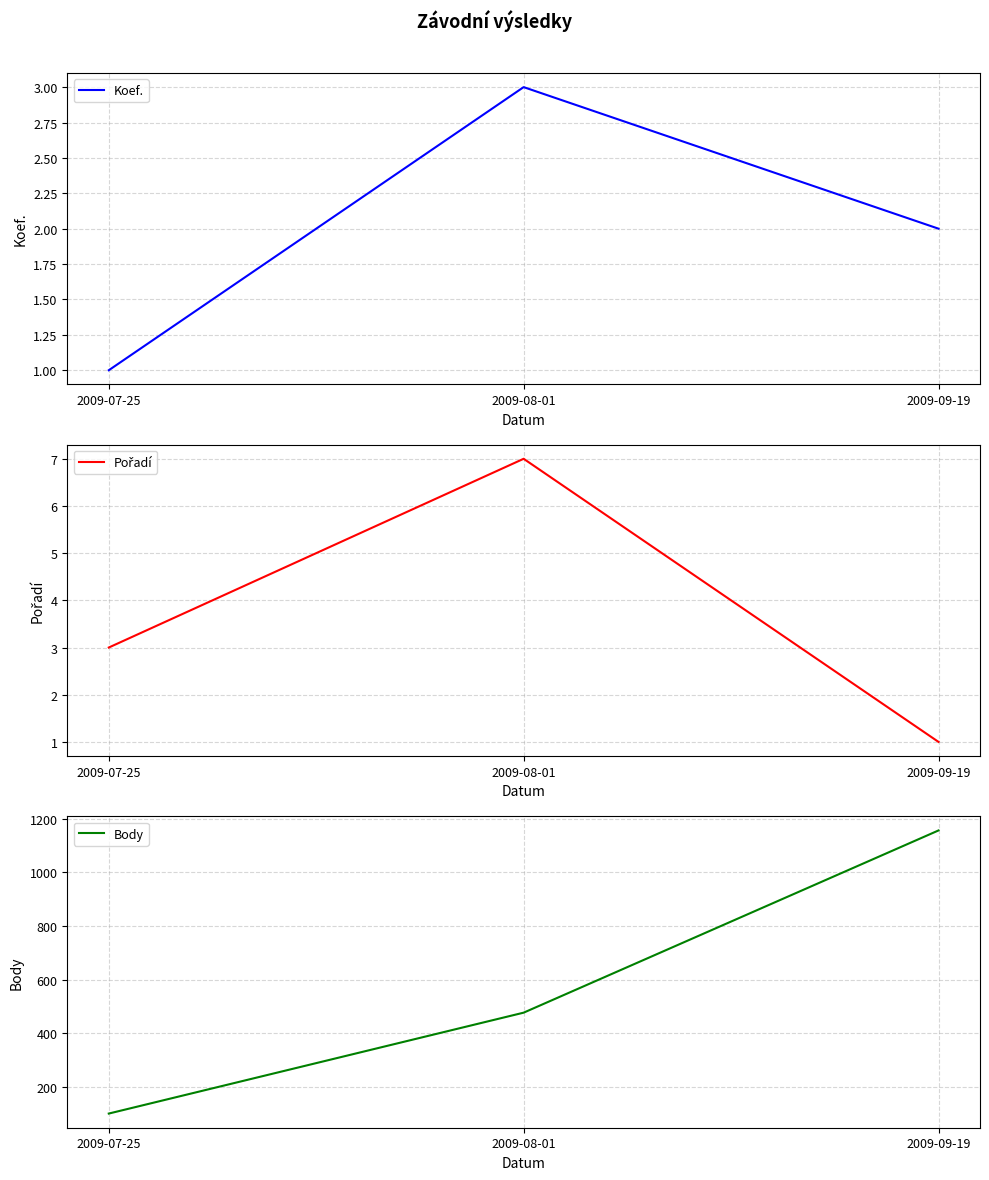

What is the label of the 2nd point from the right?

2009-08-01